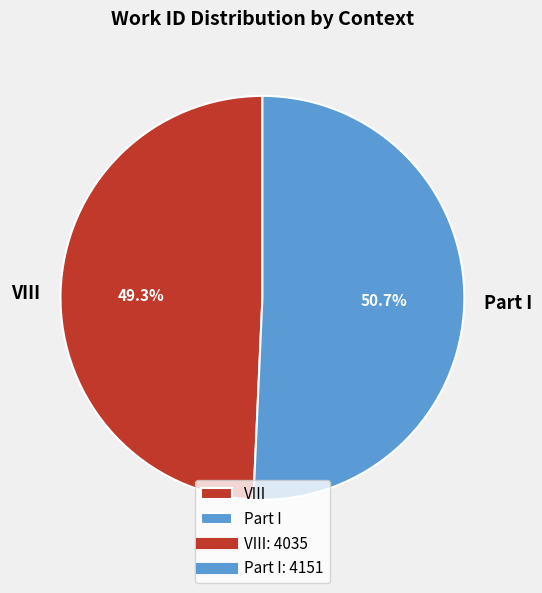

How many slices are in this pie chart?

2